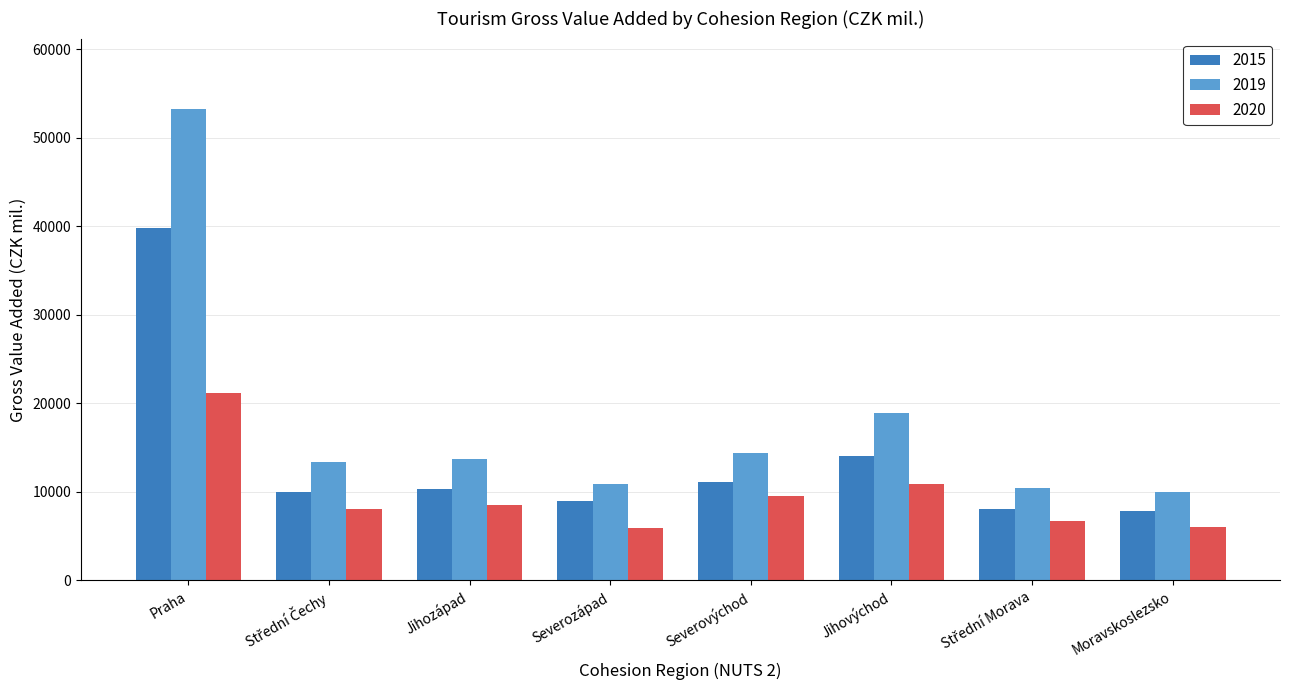

What is the difference between the maximum and minimum values in the 2015 series?

32027.6